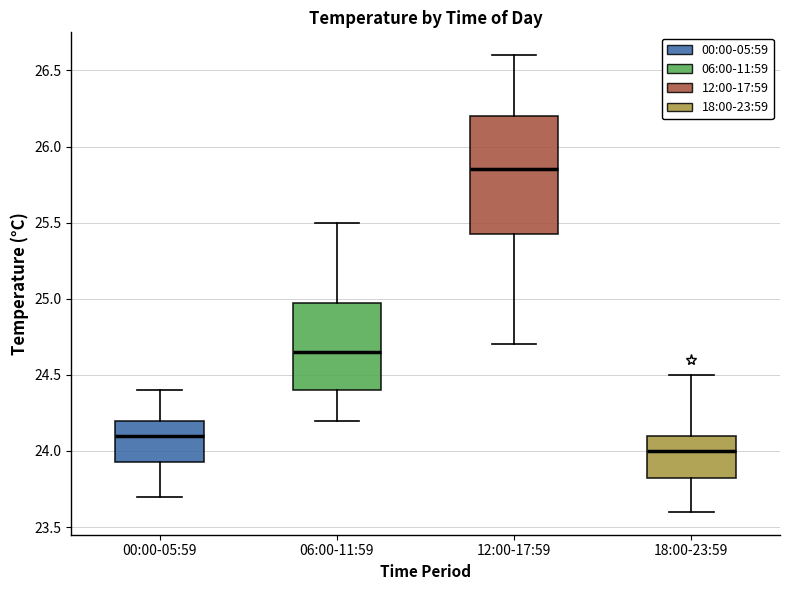

Which box is the tallest, from its lower edge to its upper edge?

12:00-17:59